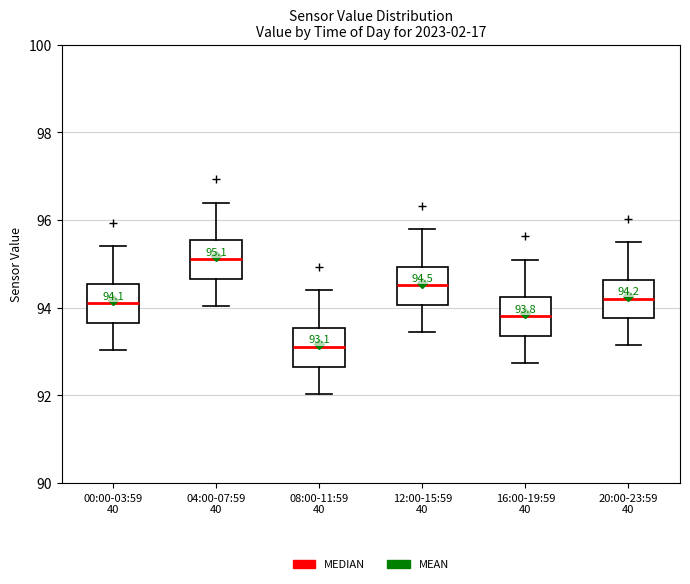

Which box's median line is the highest?

04:00-07:59 40